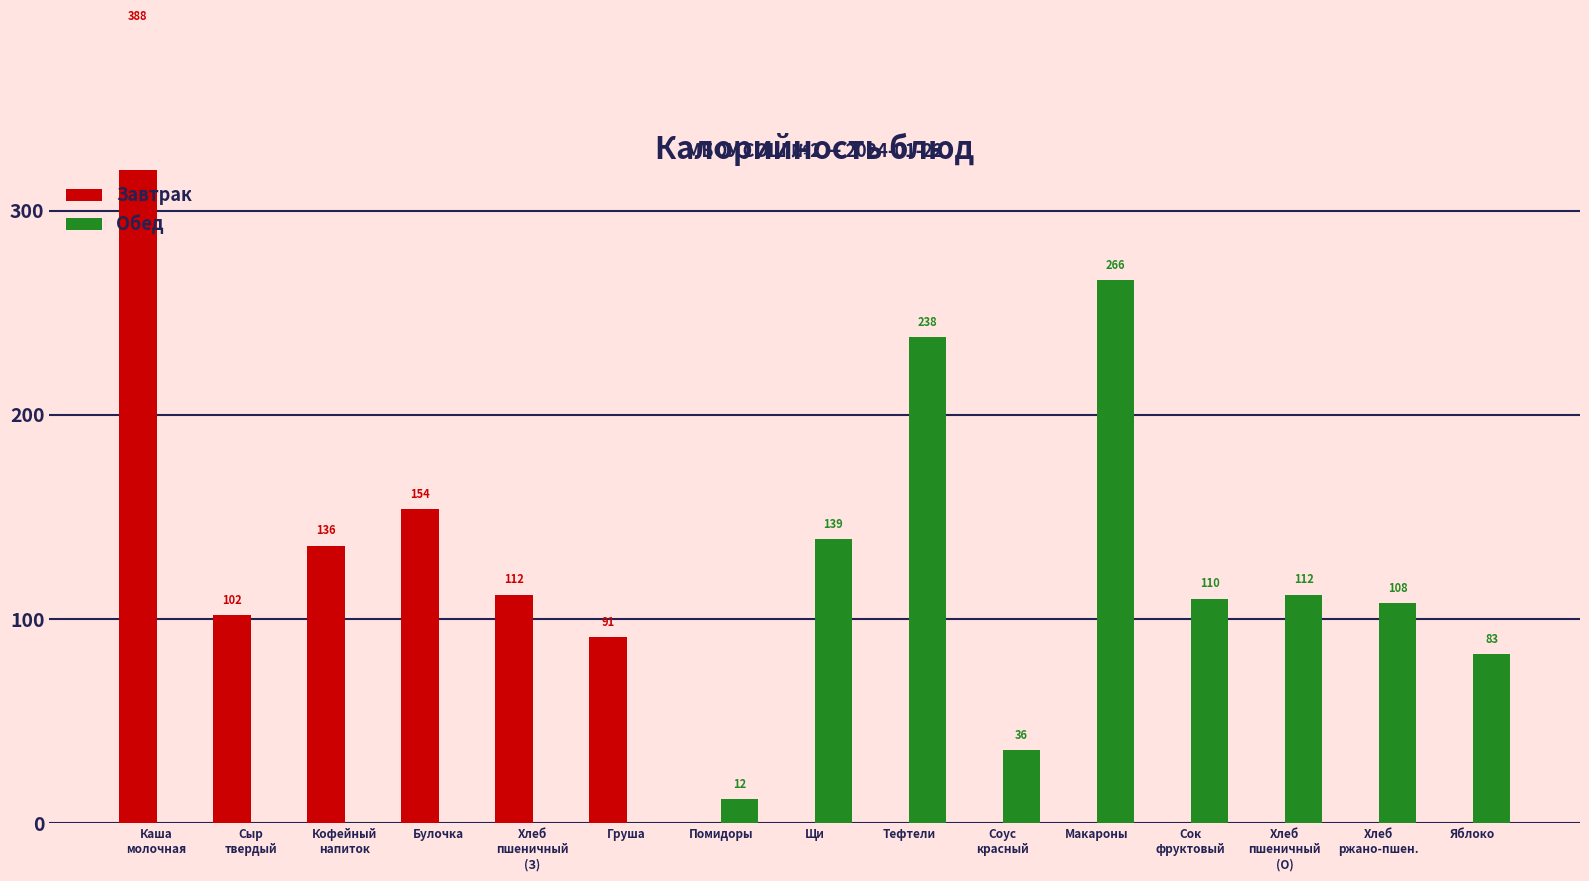

What position from the left is Каша
молочная?

1